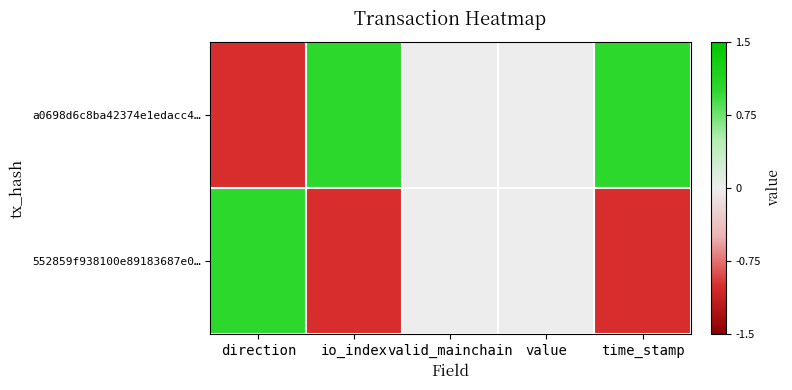

Reading left to right, extract all data points from this chart.

a0698d6c8ba42374e1edacc4…: direction=-1	io_index=1	valid_mainchain=0	value=0	time_stamp=1
552859f938100e89183687e0…: direction=1	io_index=-1	valid_mainchain=0	value=0	time_stamp=-1